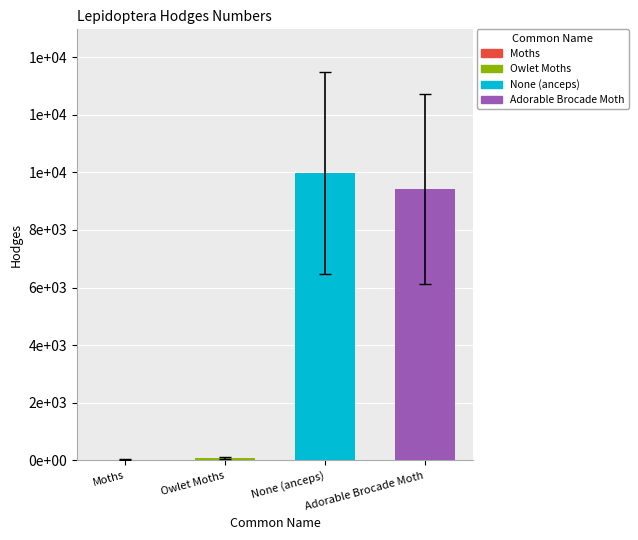

What is the smallest value displayed?

29.0